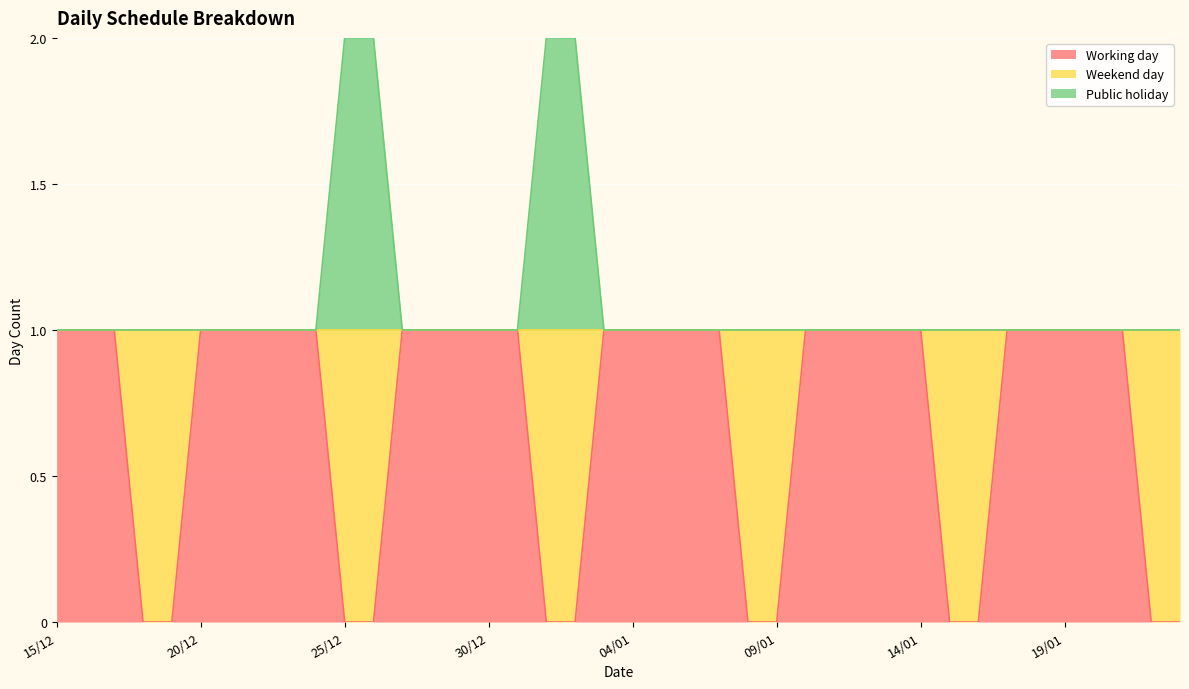

True or false: Public holiday and Working day cross at least once.

False